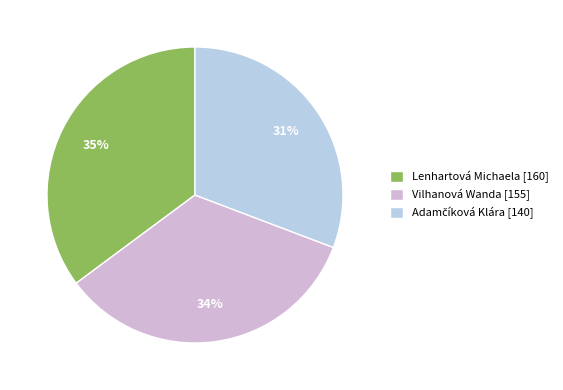

What is the largest slice in the pie chart?

Lenhartová Michaela